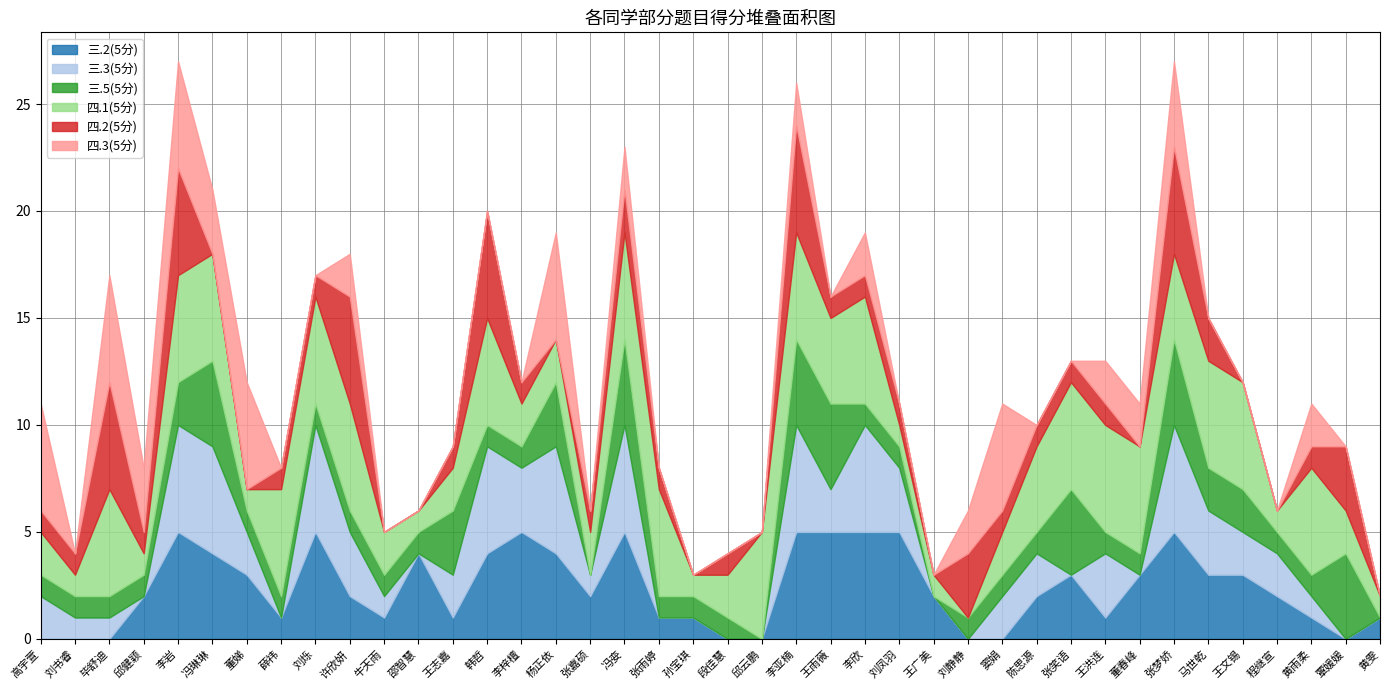

How many times do 四.2(5分) and 三.5(5分) cross each other?

7